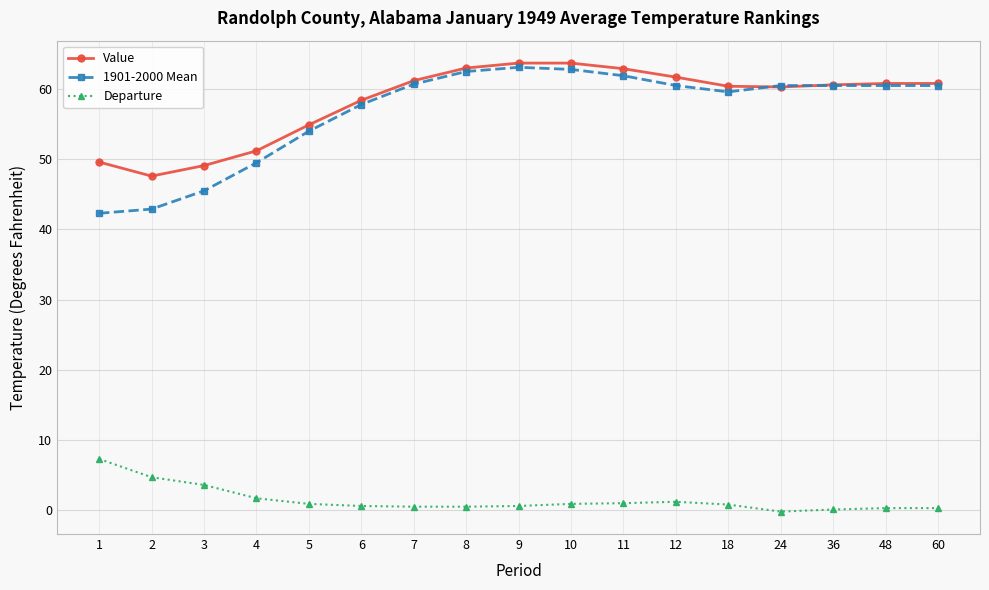

At 1, list the series in order from smallest to largest.

Departure, 1901-2000 Mean, Value